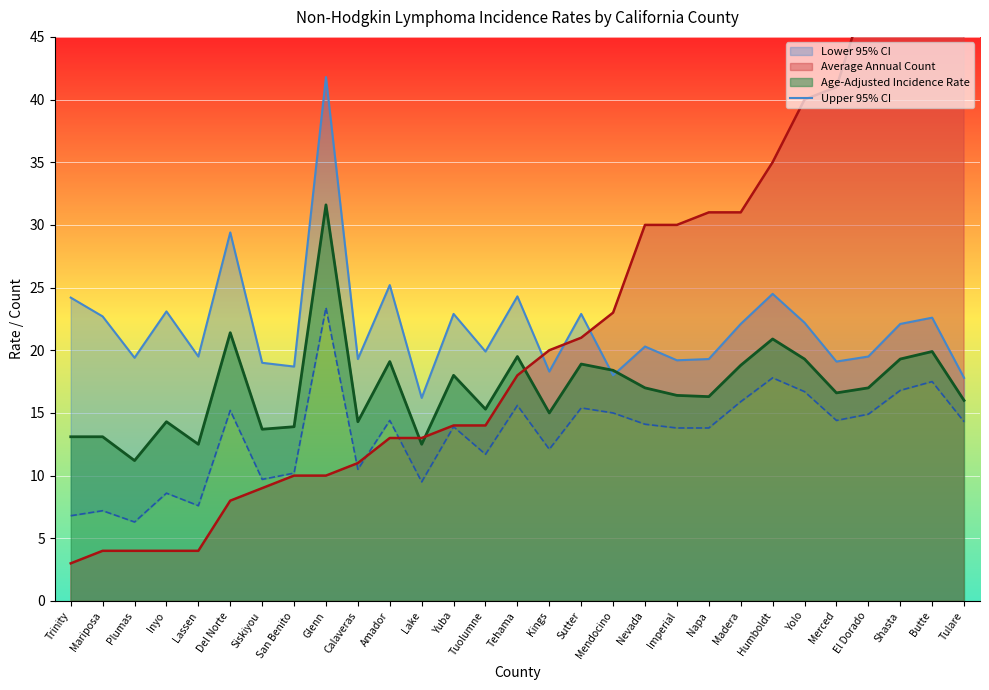

What is the maximum value for Age-Adjusted Incidence Rate?

31.6